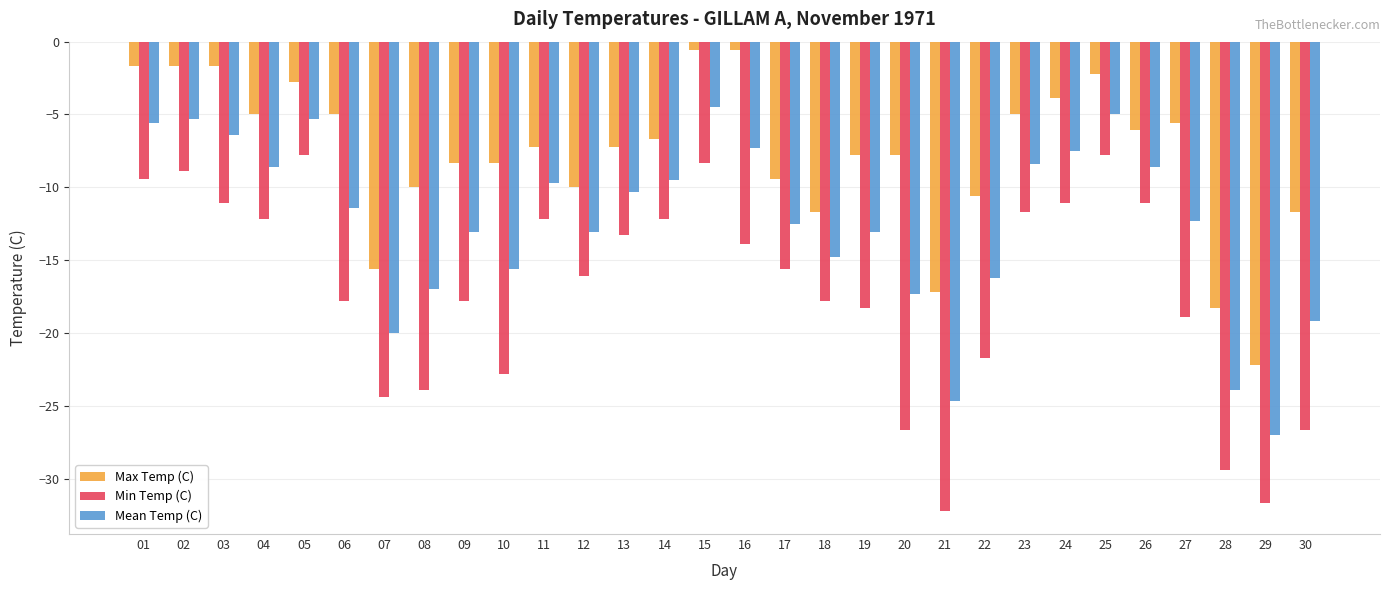

How many groups of bars are there?

30